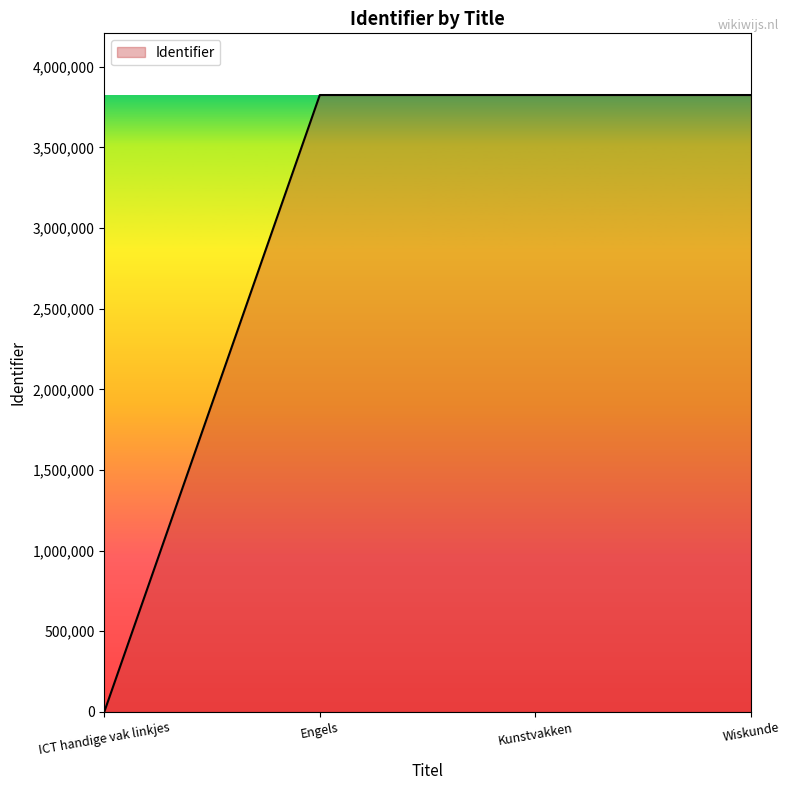

Does the chart display data point markers on the line(s)?

No